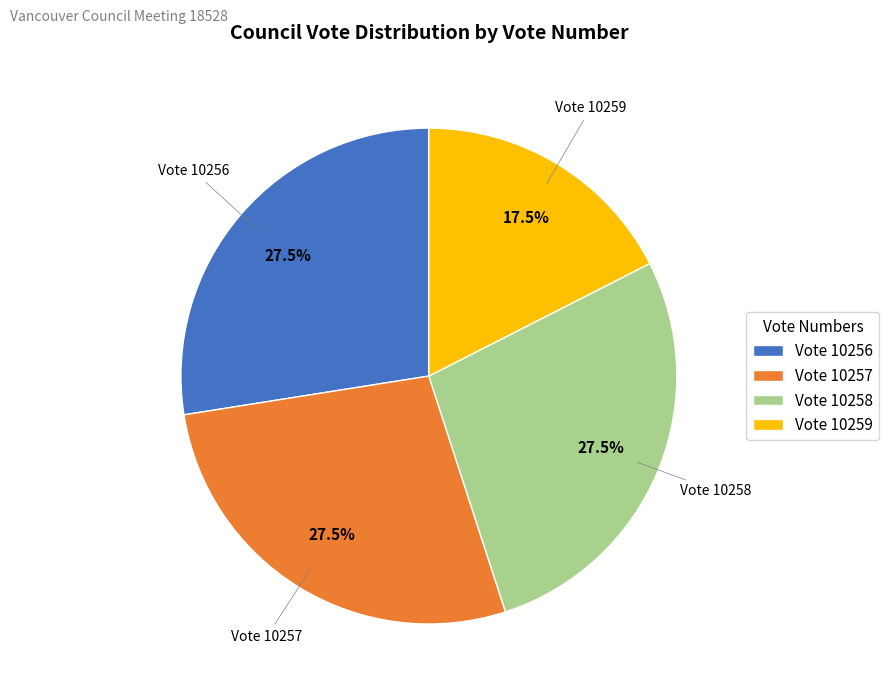

Which category has the smallest portion of the pie?

Vote 10259